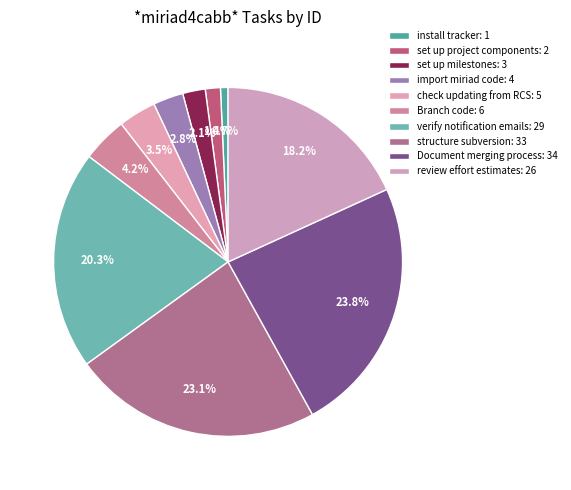

Does any single category account for the majority?

No